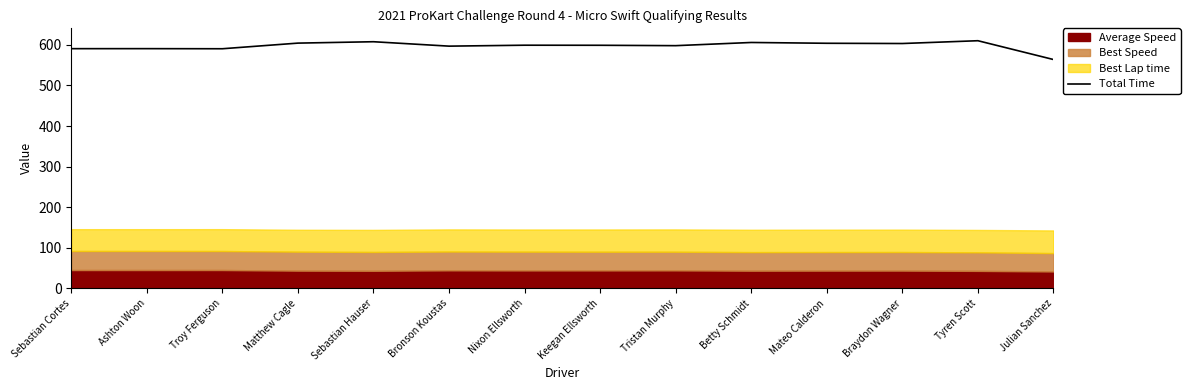

At which category does the data reach its first local peak?

Ashton Woon